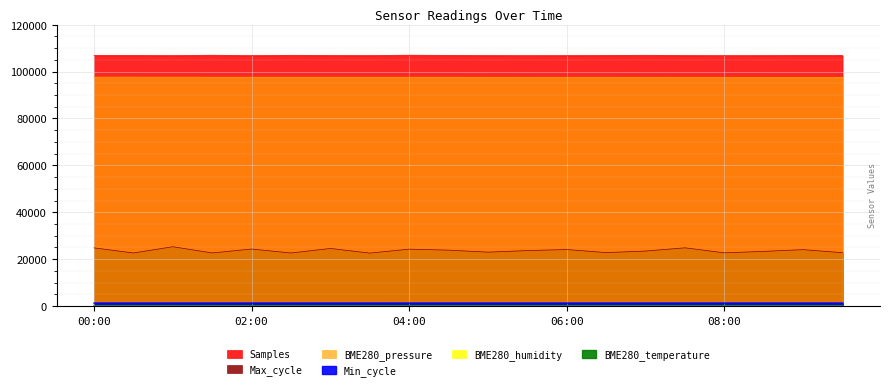

The Min_cycle series shows 422.1 at 03:00. True or false?

False